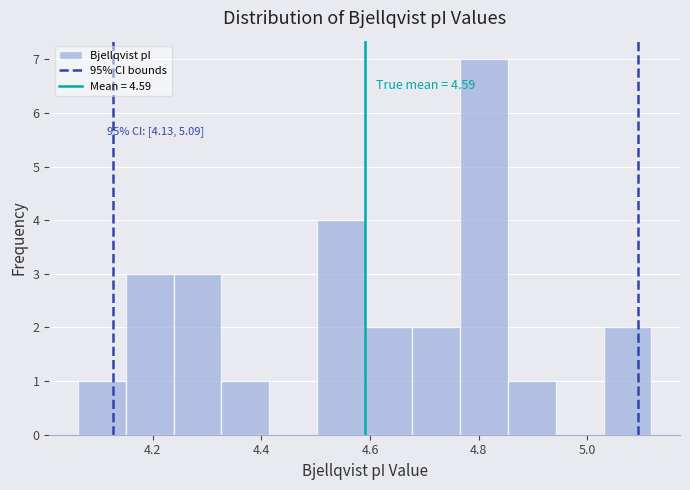

Which range on the x-axis has the tallest bar?

4.766 to 4.854